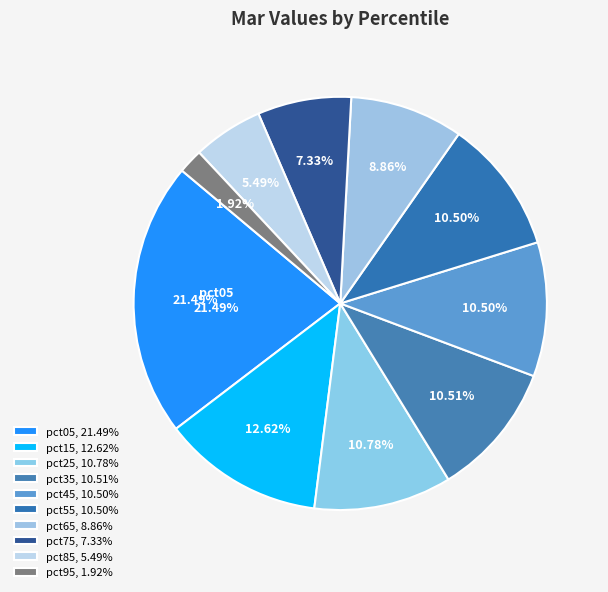

Count the number of slices in the pie.

10